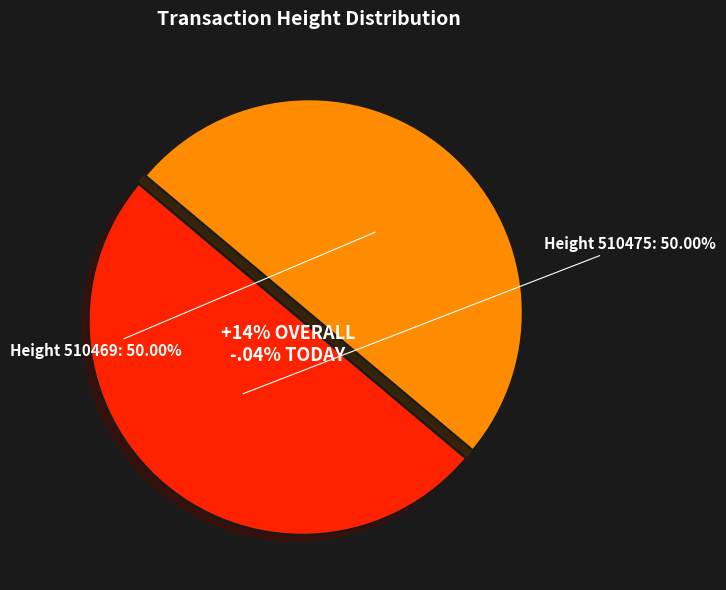

Is it true that 510475 is 44% of the pie?

False